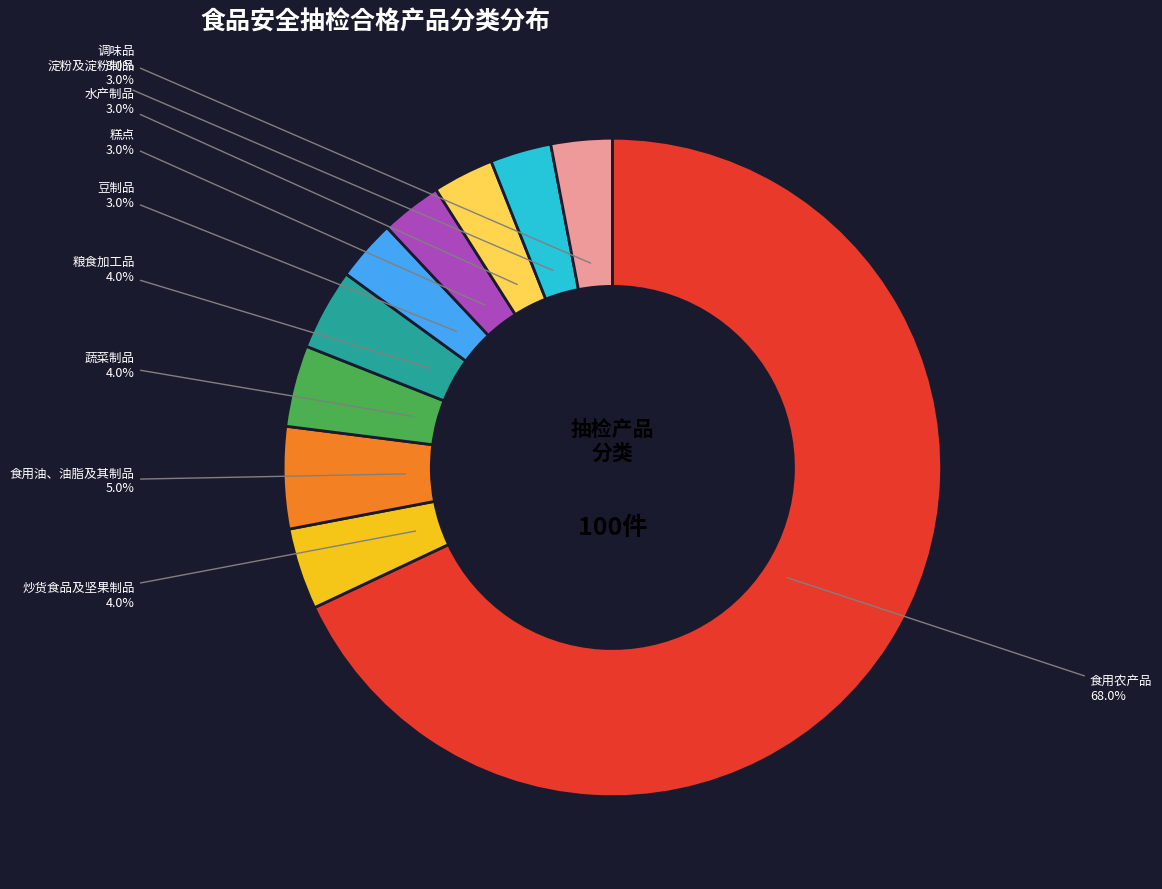

To the nearest percent, what portion does 蔬菜制品 represent?

4%